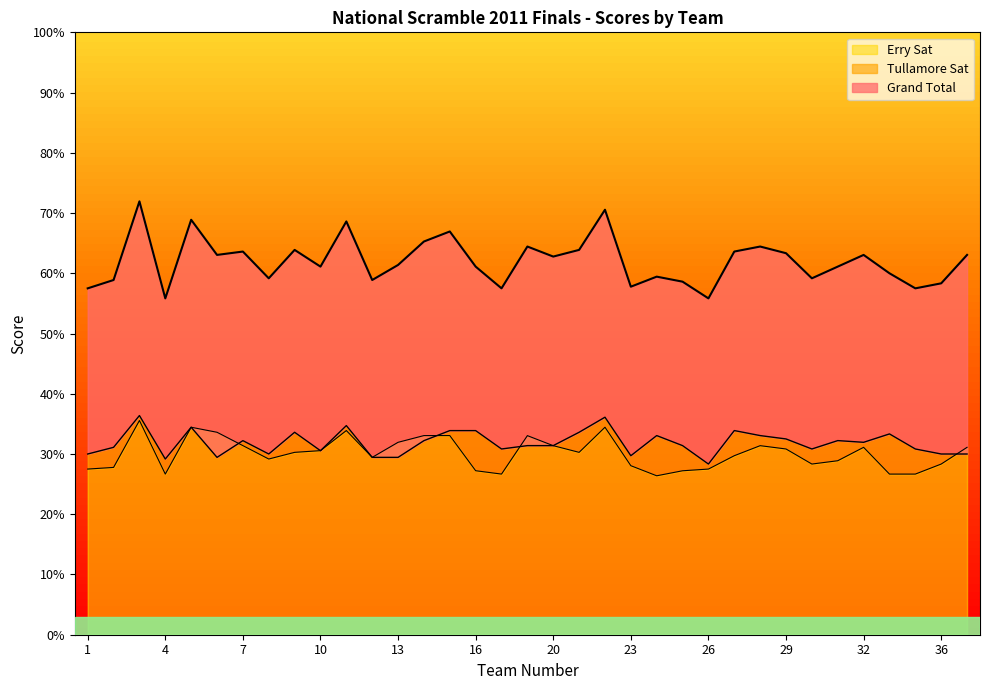

Rank the series at 7 from lowest to highest value.

Erry Sat, Tullamore Sat, Grand Total